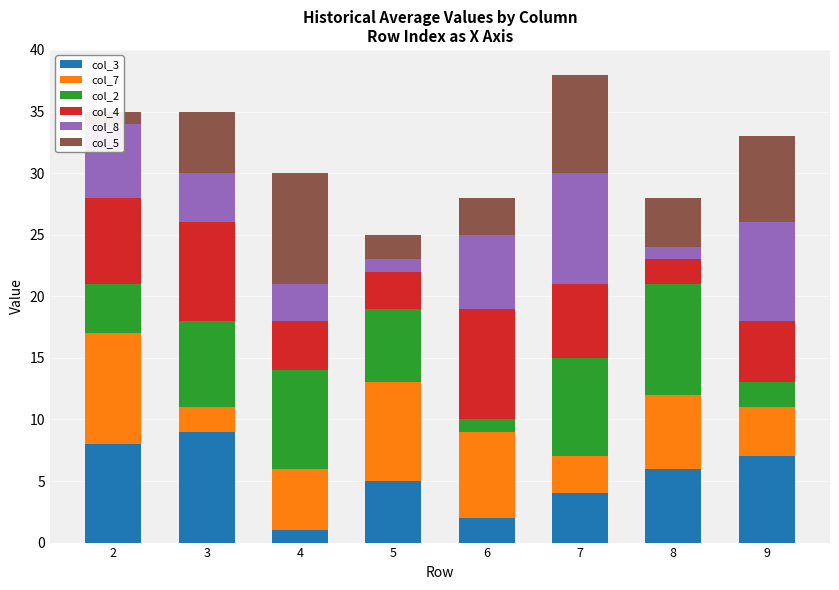

How many groups of bars are there?

8